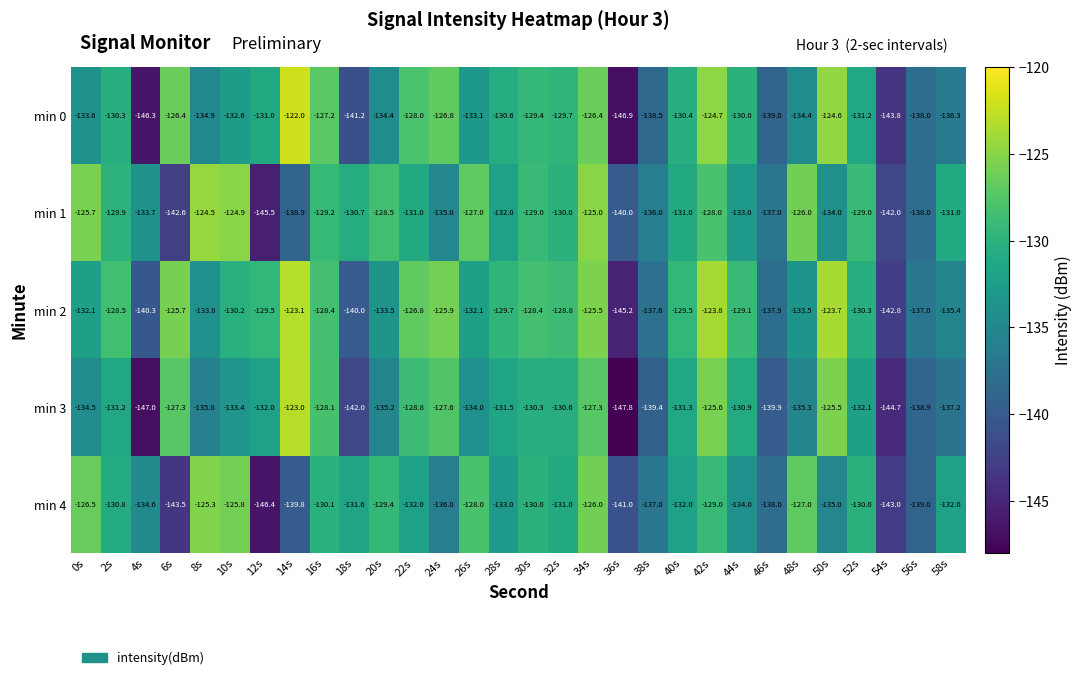

What is the difference between the second highest and second lowest values in the min 0 series?

21.7